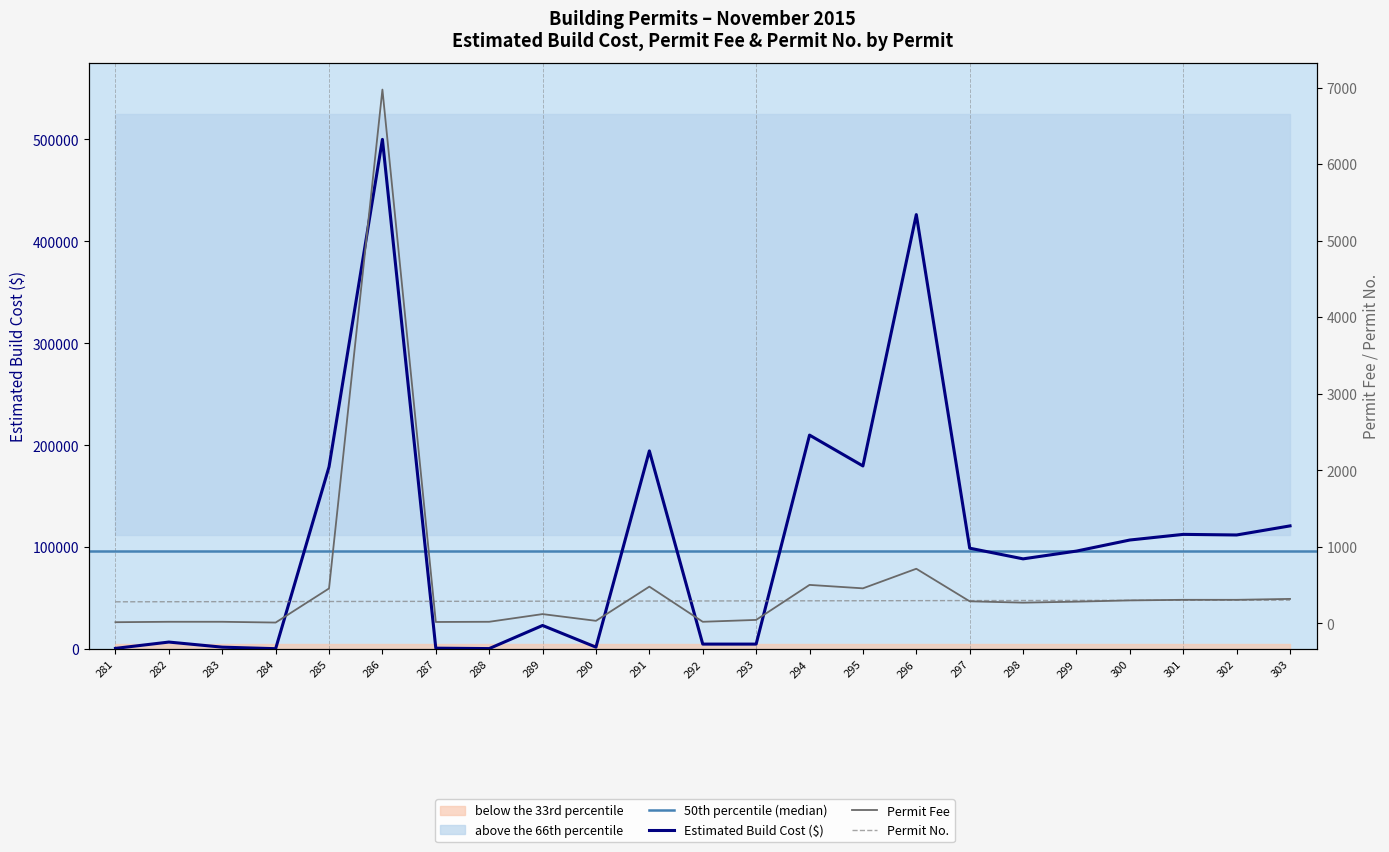

True or false: Permit No and Estimated Build Cost intersect in this chart.

True